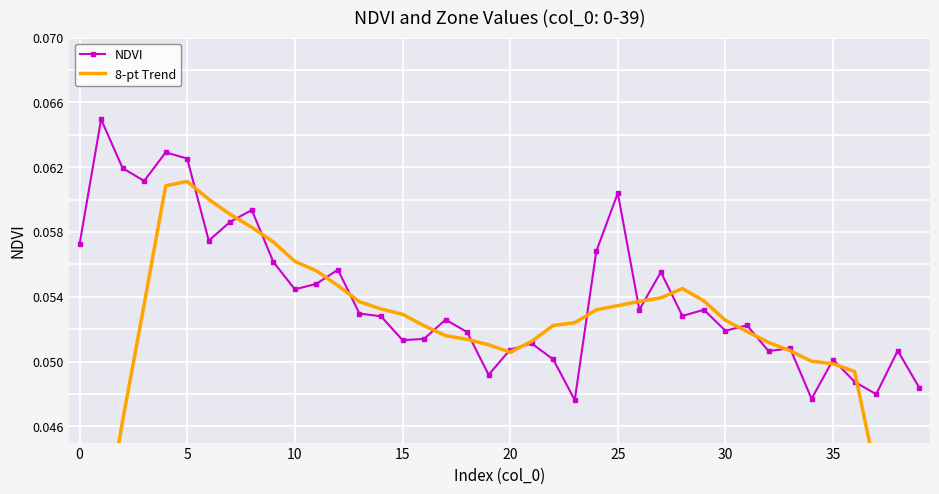

What are all the series names shown in the legend?

NDVI, 8-pt Trend